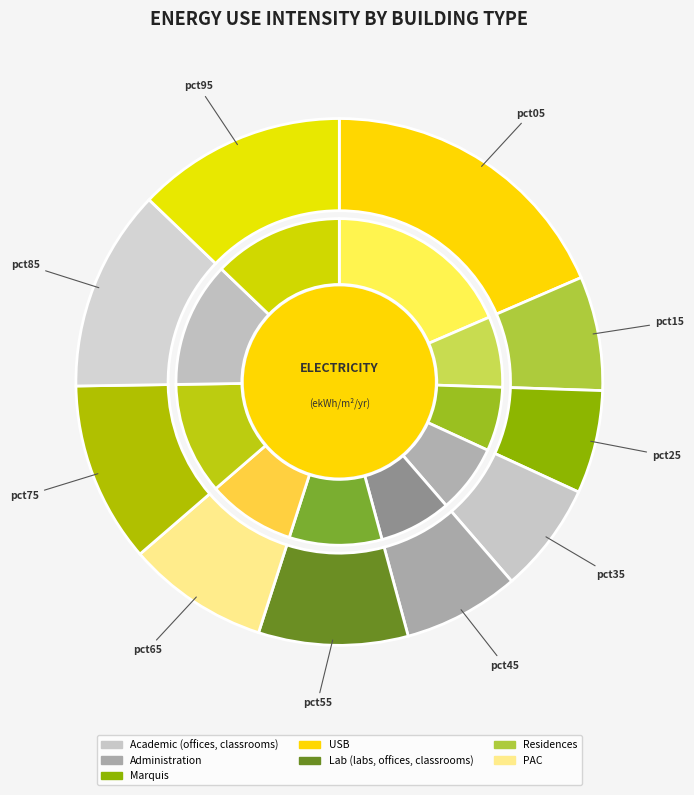

Does pct25 represent more than half of the total?

No